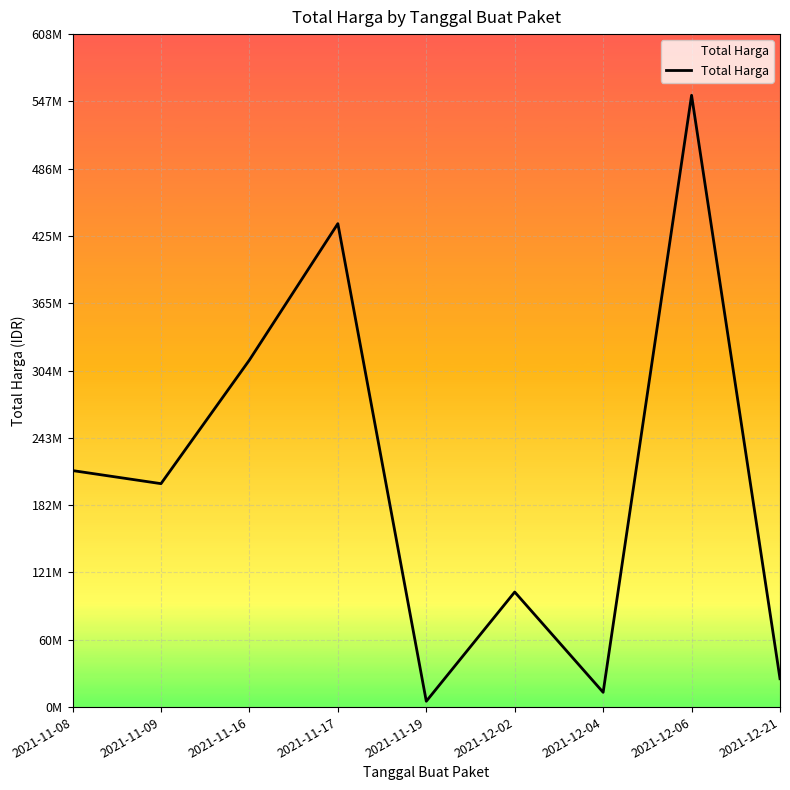

Between 2021-11-08 and 2021-11-09, which is larger?

2021-11-08